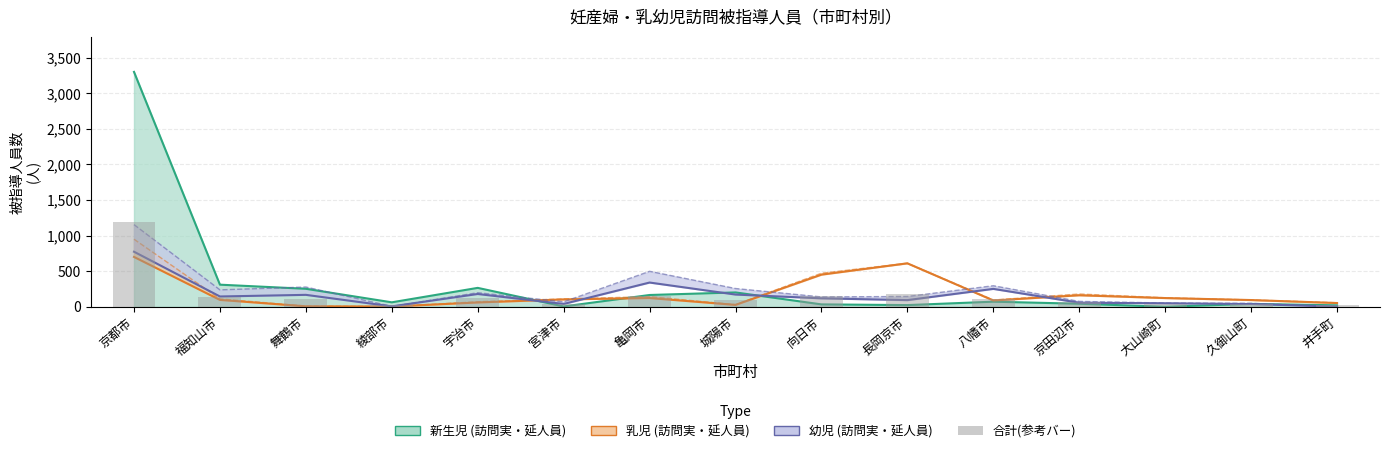

What is the difference between the maximum and minimum values?

1175.8